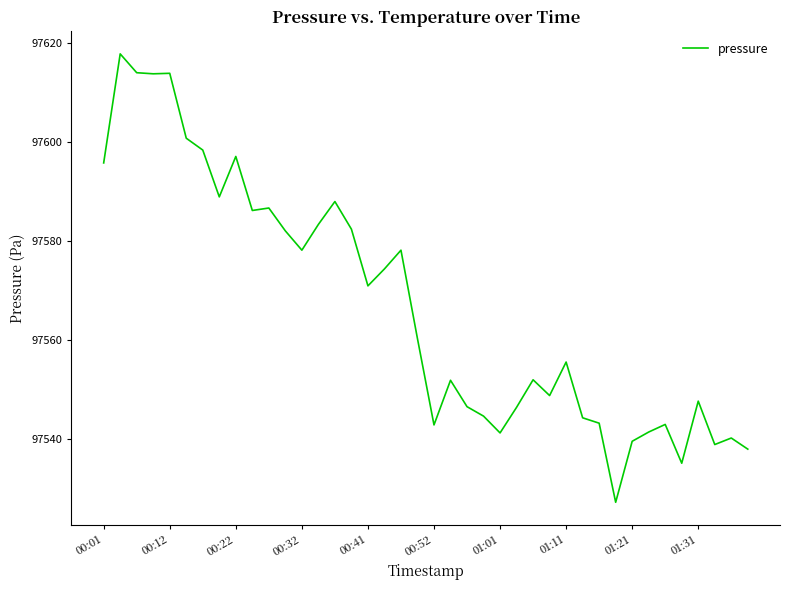

What is the smallest value displayed?

97527.1